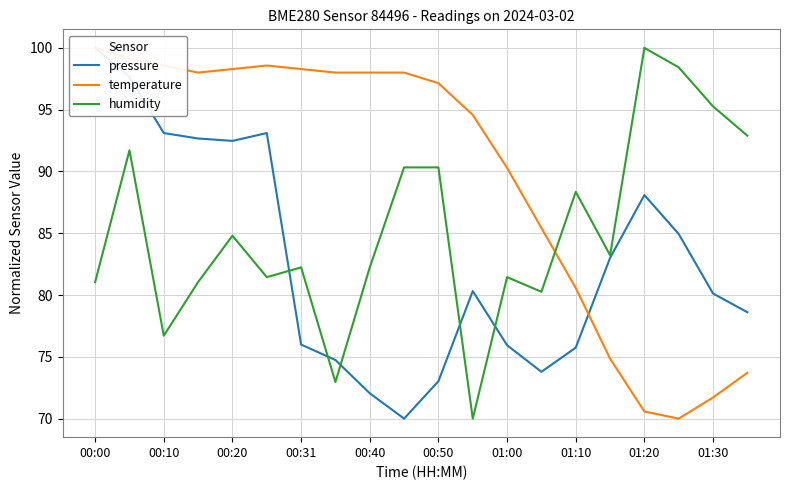

True or false: humidity has a value of 81.4 at 01:00.

True